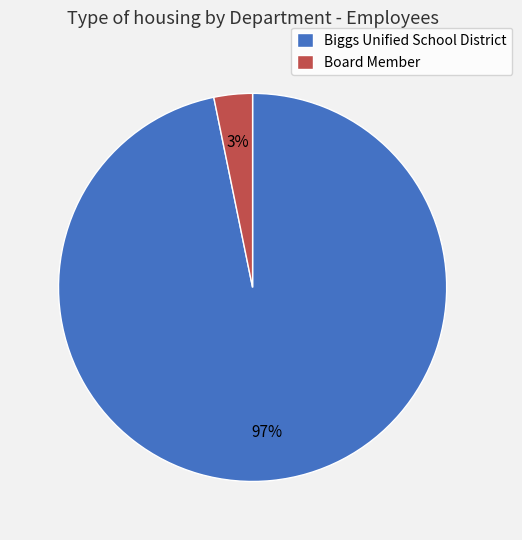

How many segments does this pie chart have?

2